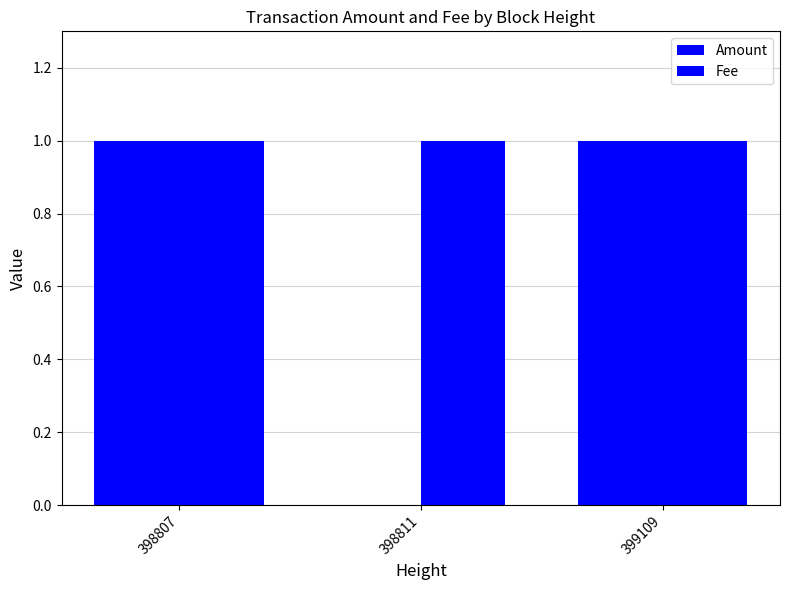

Are the bars horizontal?

No